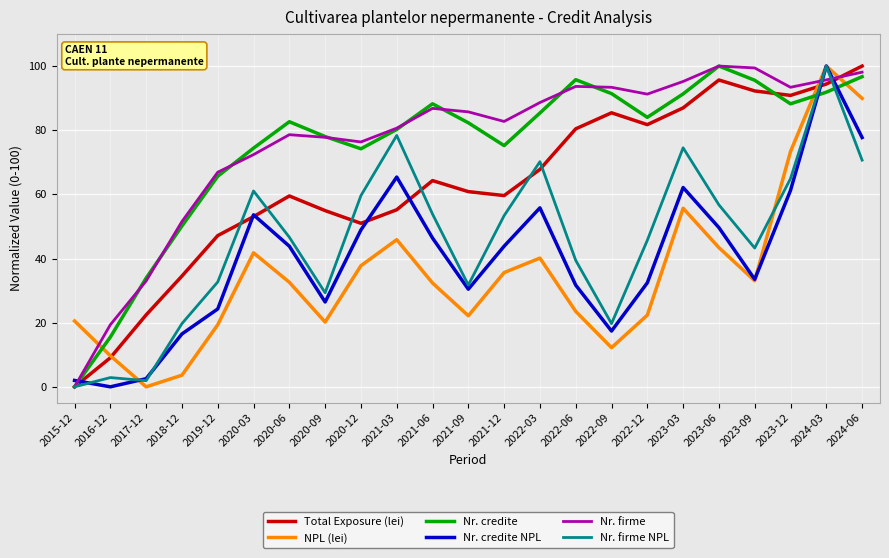

What value does the Nr. firme NPL series have at 2021-09?

31.7